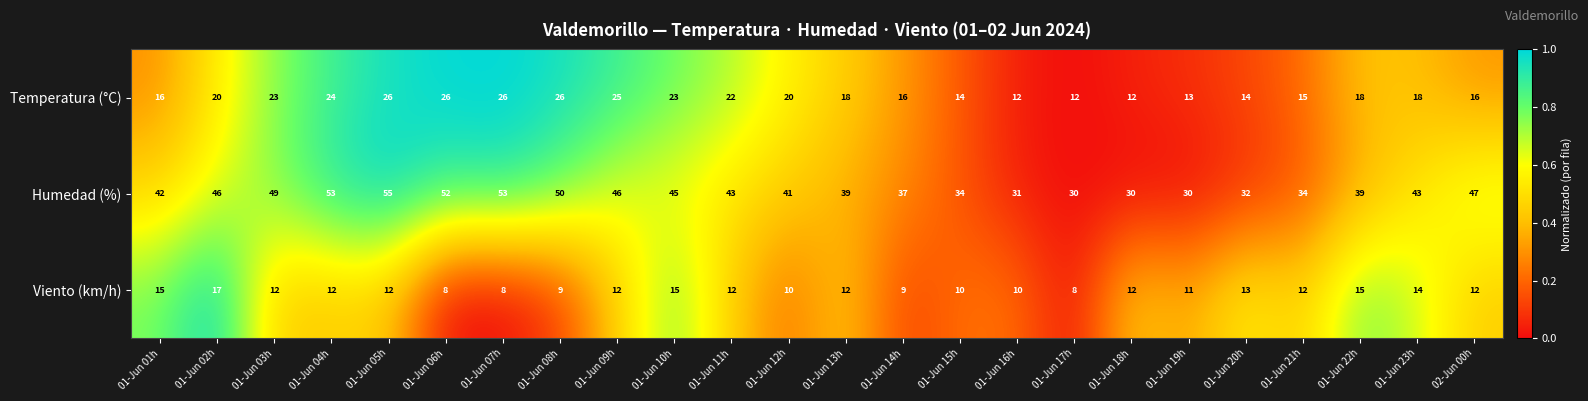

Which series has the largest range (max minus min)?

Humedad (%)